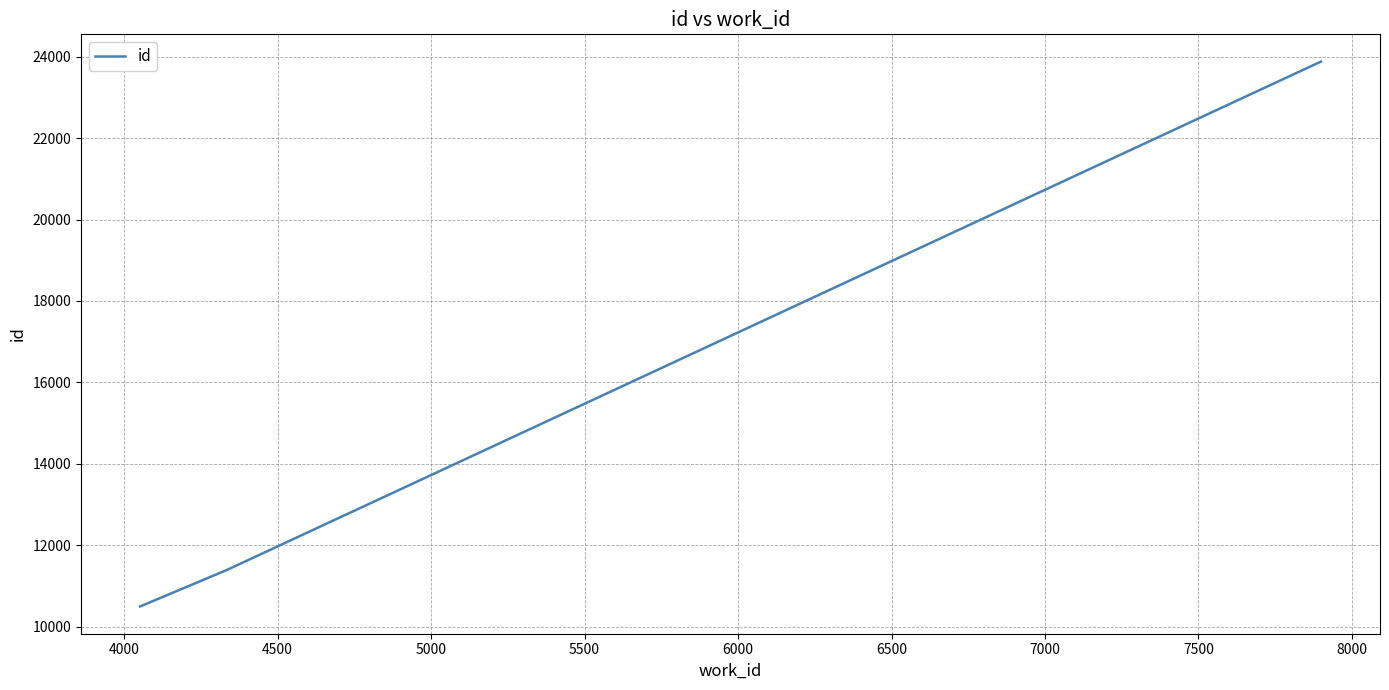

What is the maximum value shown in the chart?

23881